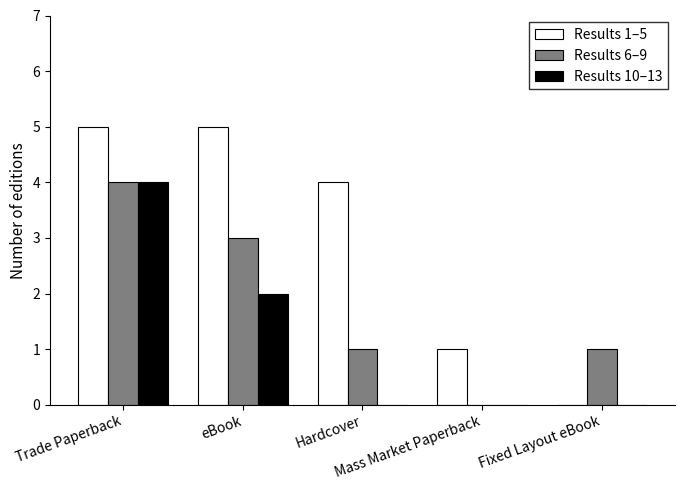

What is the maximum value for Results 6–9?

4